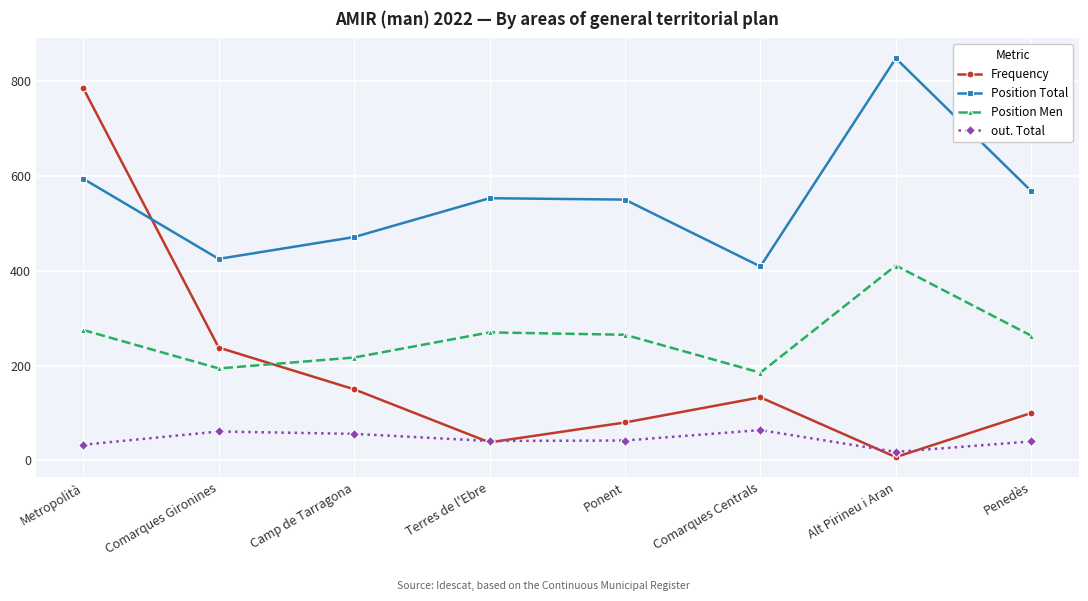

What is the minimum value shown in the chart?

7